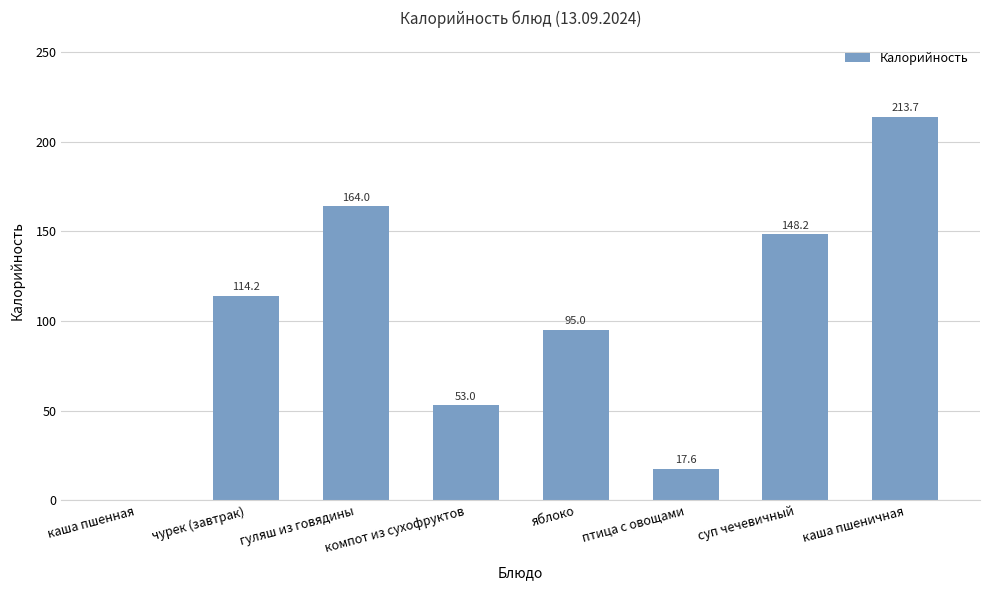

What is the difference between the values at каша пшеничная and гуляш из говядины?

49.7